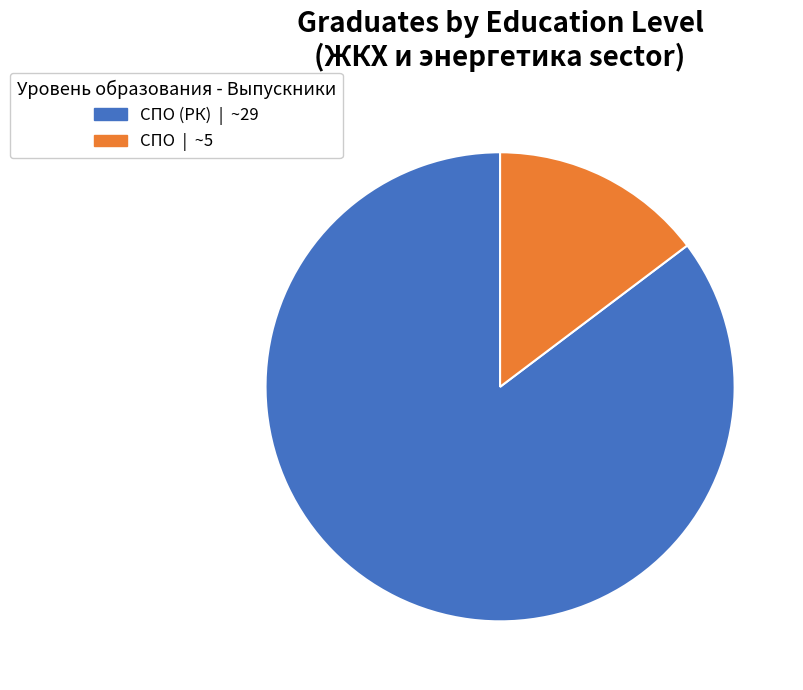

How many slices are in this pie chart?

2